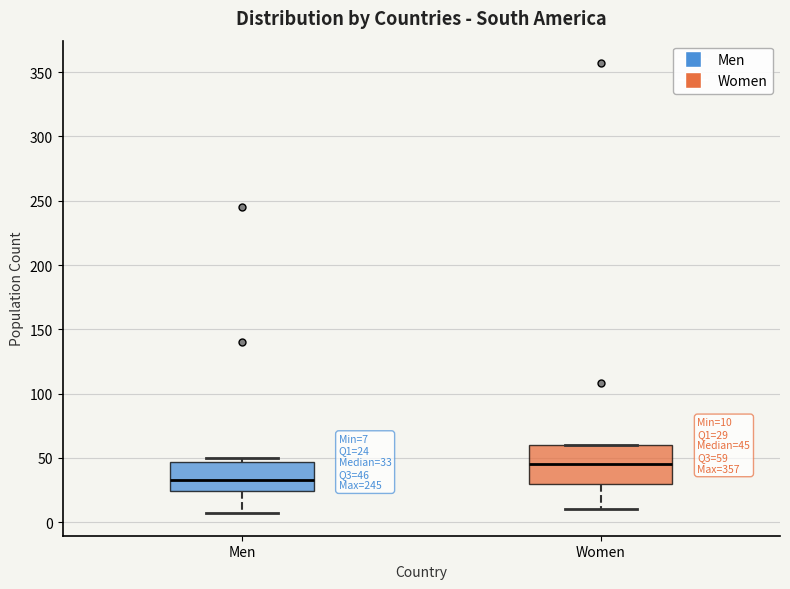

Which box's median line is the highest?

Women